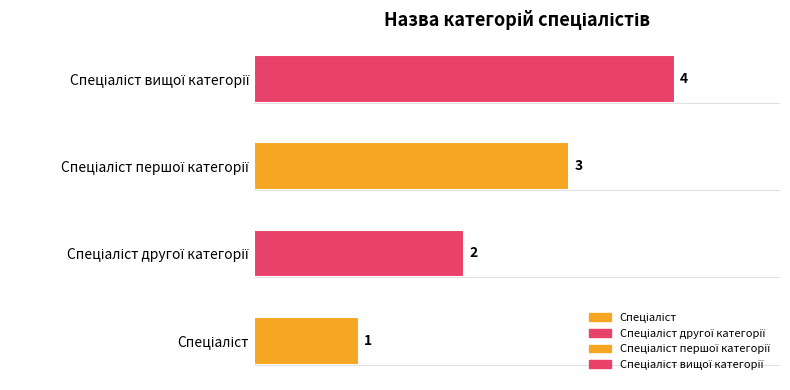

At which label does the data first exceed 3?

Спеціаліст вищої категорії